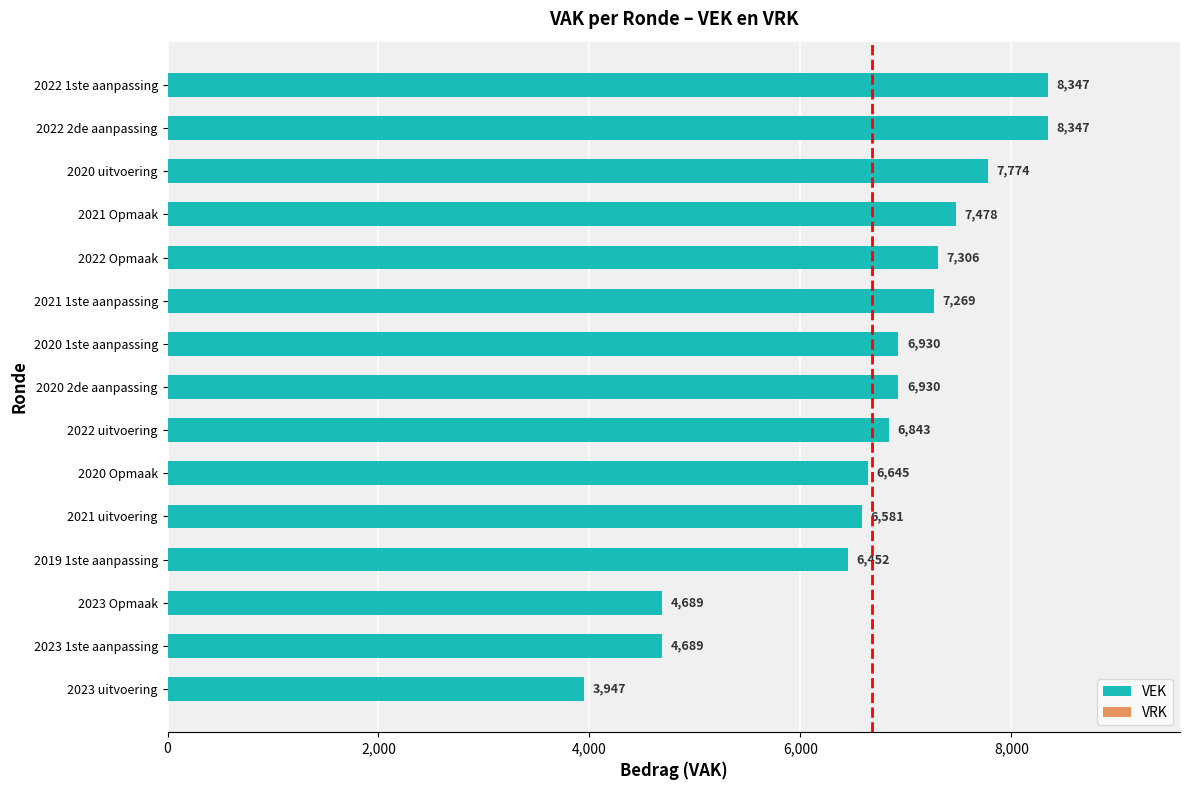

Which has a higher value, 2020 uitvoering or 2021 uitvoering?

2020 uitvoering